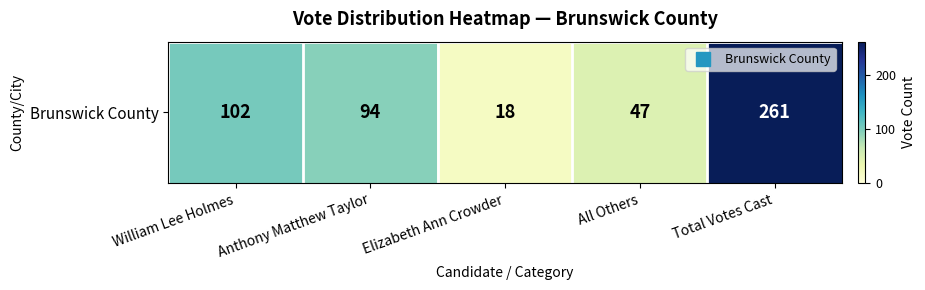

Between Total Votes Cast and Anthony Matthew Taylor, which is larger?

Total Votes Cast